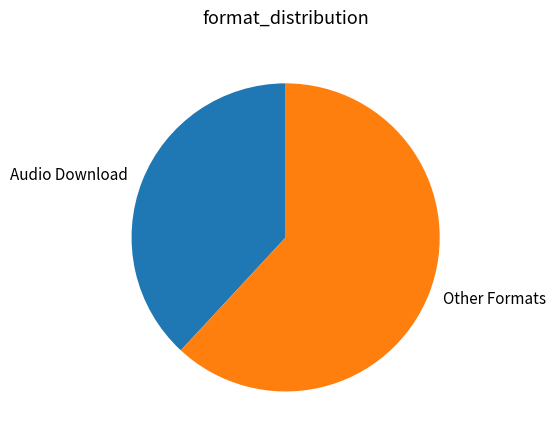

What is the smallest slice in the pie chart?

Audio Download